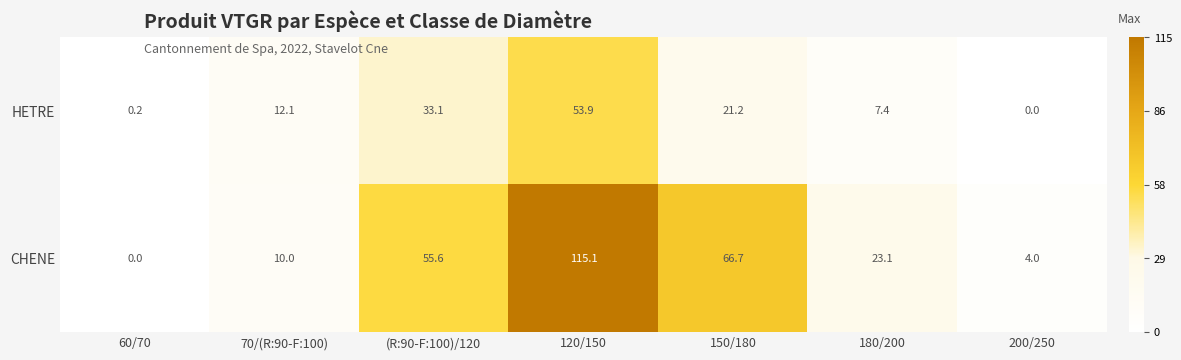

What is the sum of the CHENE values at 60/70 and 200/250?

4.0